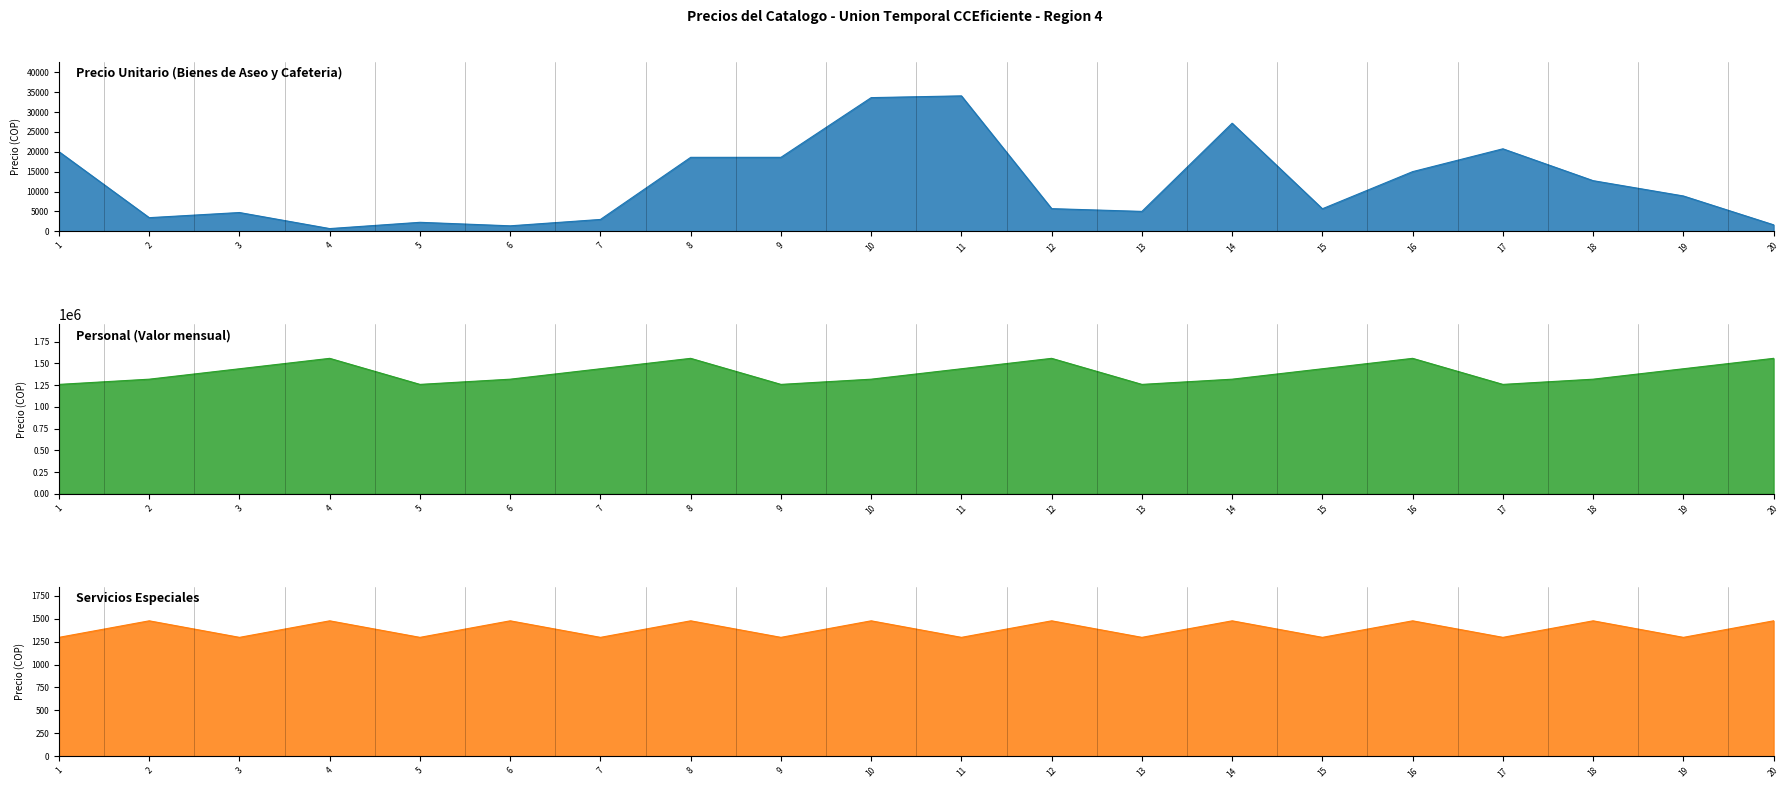

What is the greatest value displayed?

1556835.0